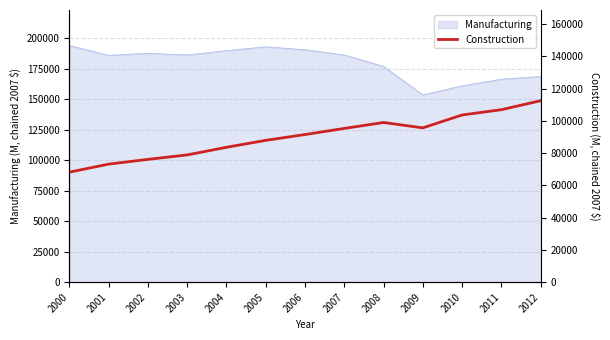

True or false: the data shows 83650.4 at 2004.

True